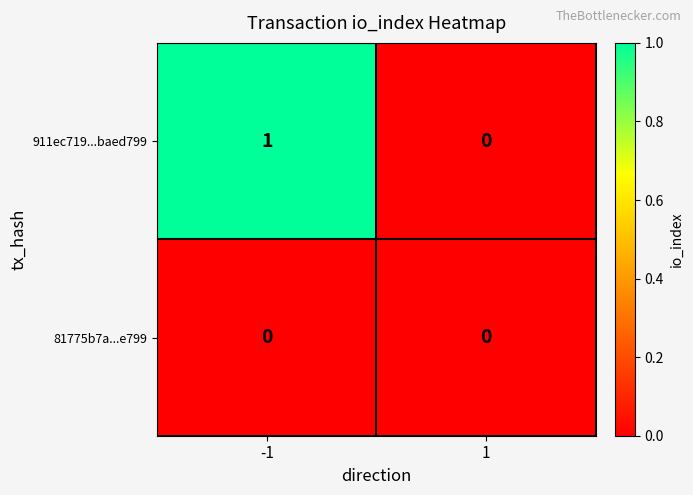

Which series changed the most between -1 and 1?

911ec719...baed799